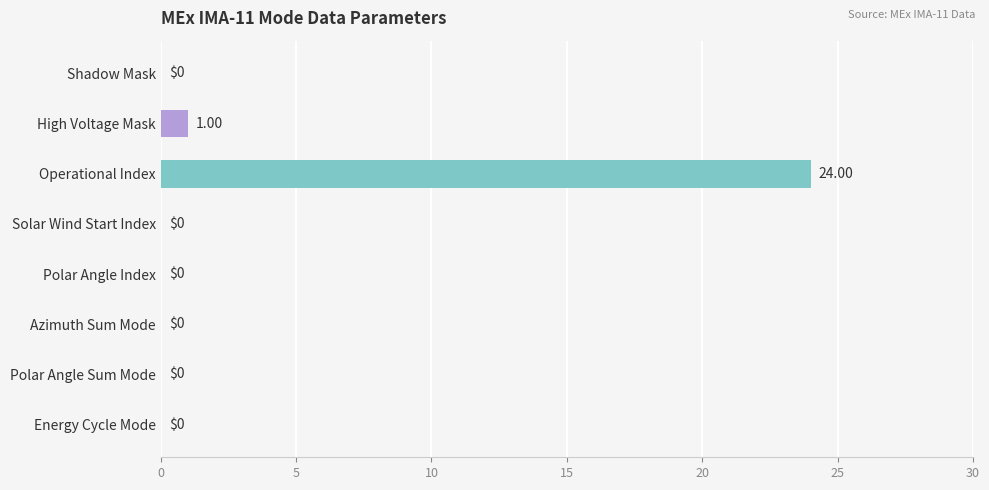

At which label is the value closest to 12?

High Voltage Mask